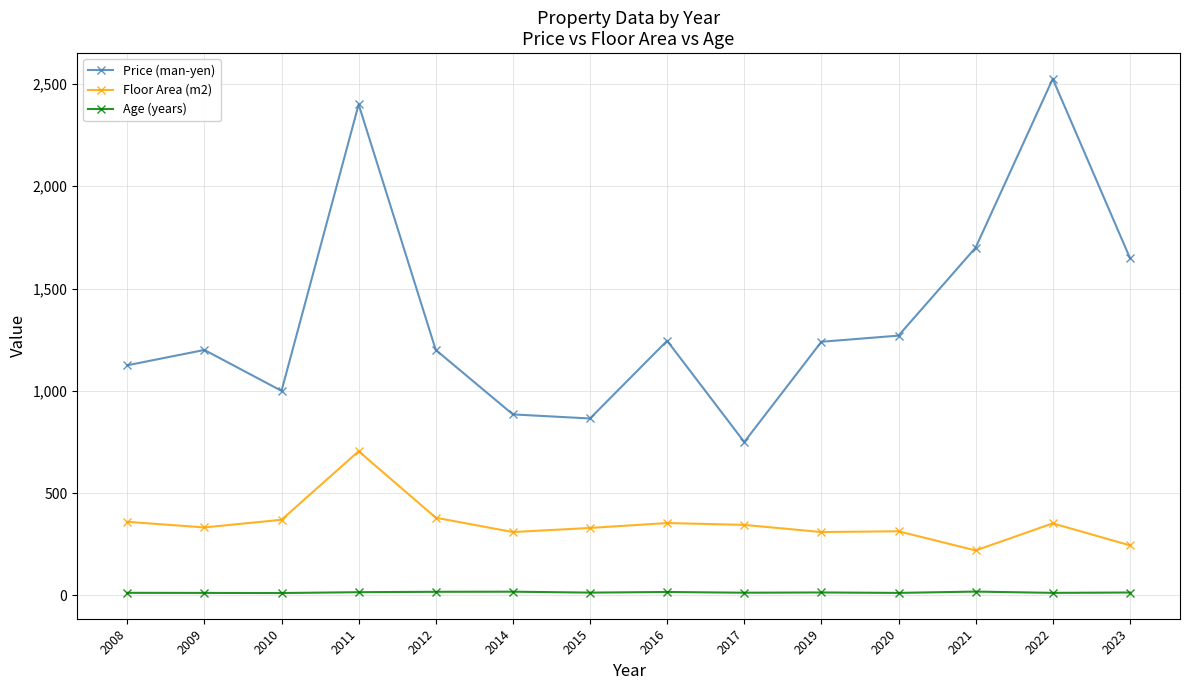

Rank the series at 2014 from lowest to highest value.

Age (years), Floor Area (m2), Price (man-yen)